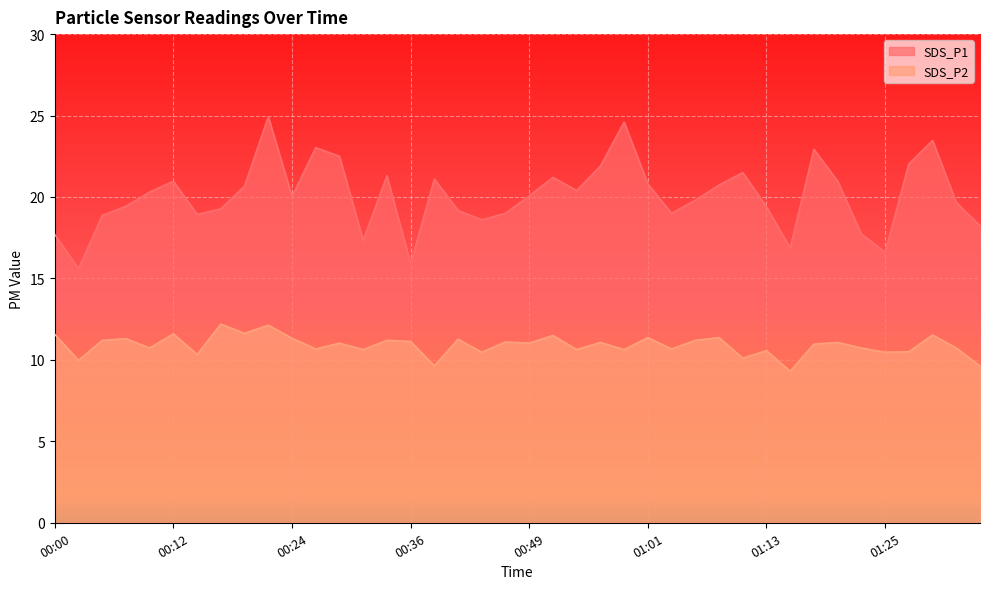

Which series has the widest spread of values?

SDS_P1